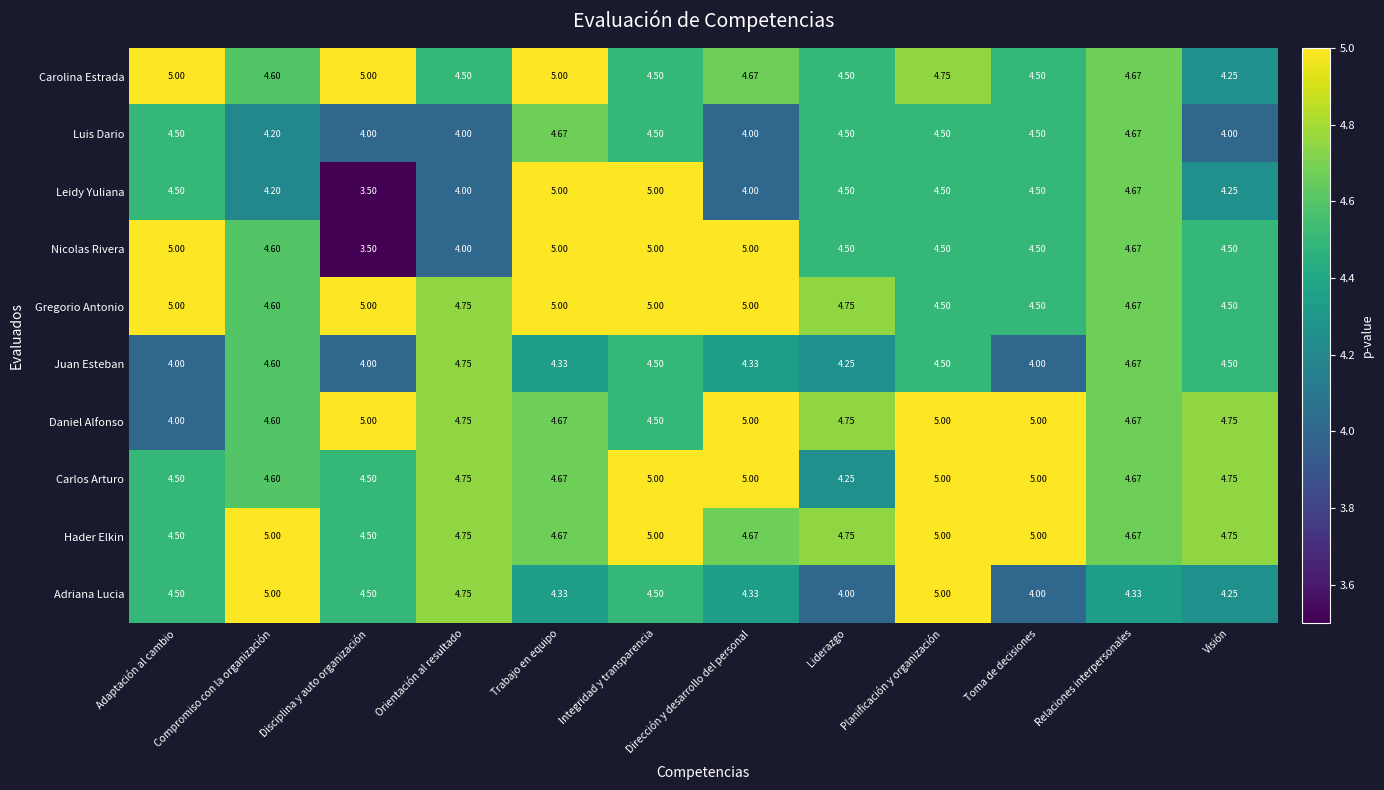

Between Integridad y transparencia and Dirección y desarrollo del personal, which series saw the biggest shift?

Leidy Yuliana